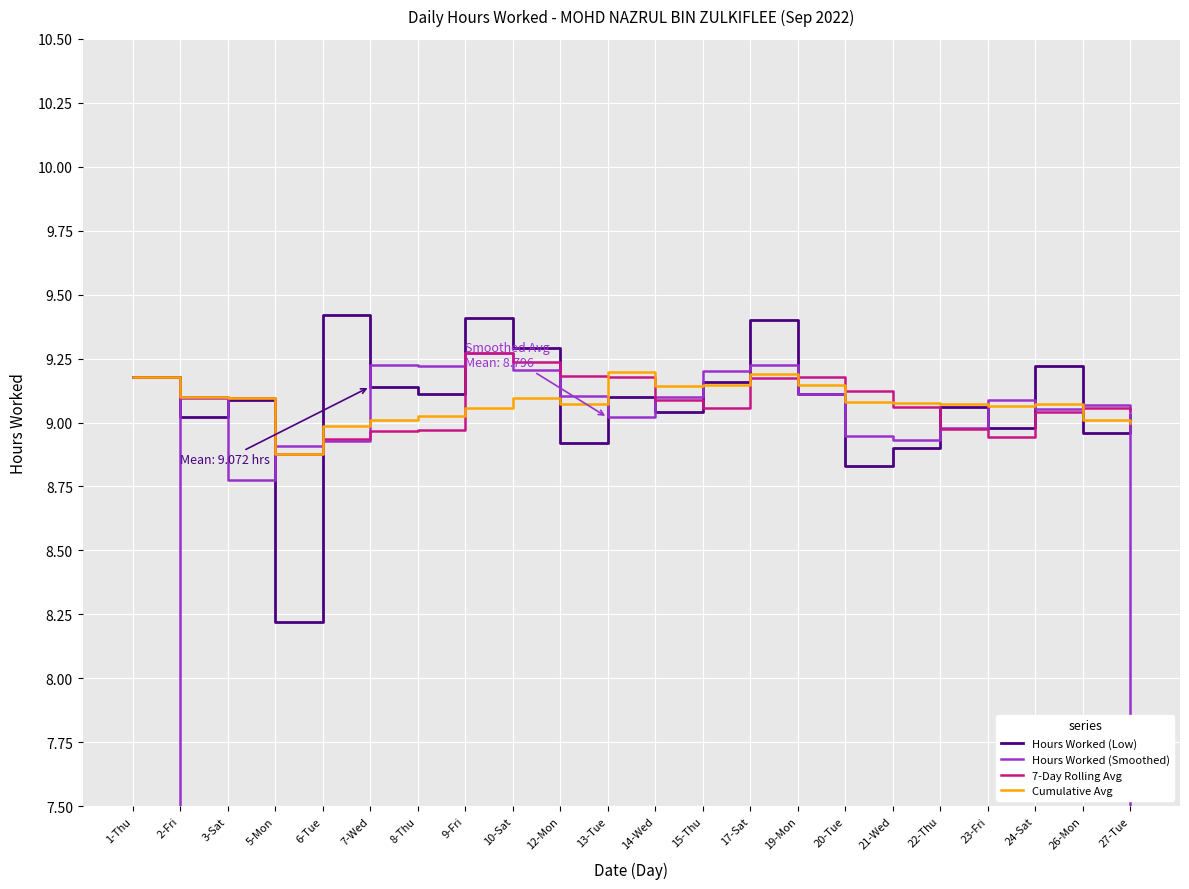

Rank the categories by Cumulative Avg value from highest to lowest.

13-Tue, 17-Sat, 1-Thu, 15-Thu, 19-Mon, 14-Wed, 2-Fri, 10-Sat, 3-Sat, 20-Tue, 21-Wed, 12-Mon, 22-Thu, 24-Sat, 23-Fri, 9-Fri, 8-Thu, 7-Wed, 26-Mon, 27-Tue, 6-Tue, 5-Mon